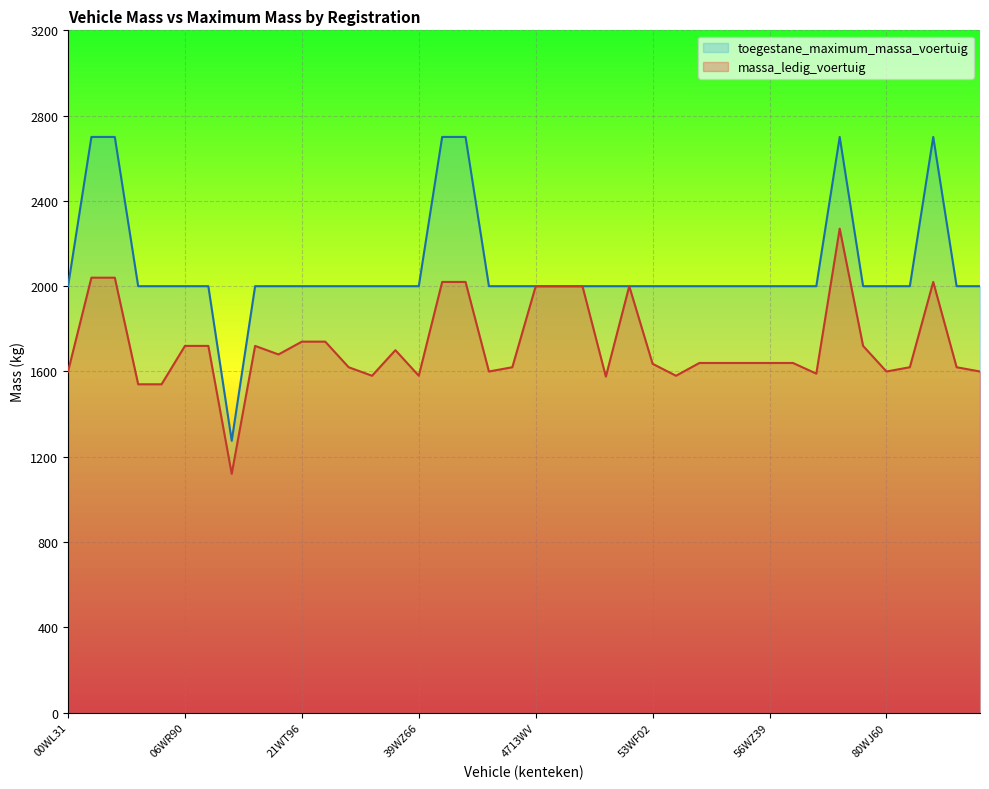

What is the highest value of the toegestane_maximum_massa_voertuig series?

2700